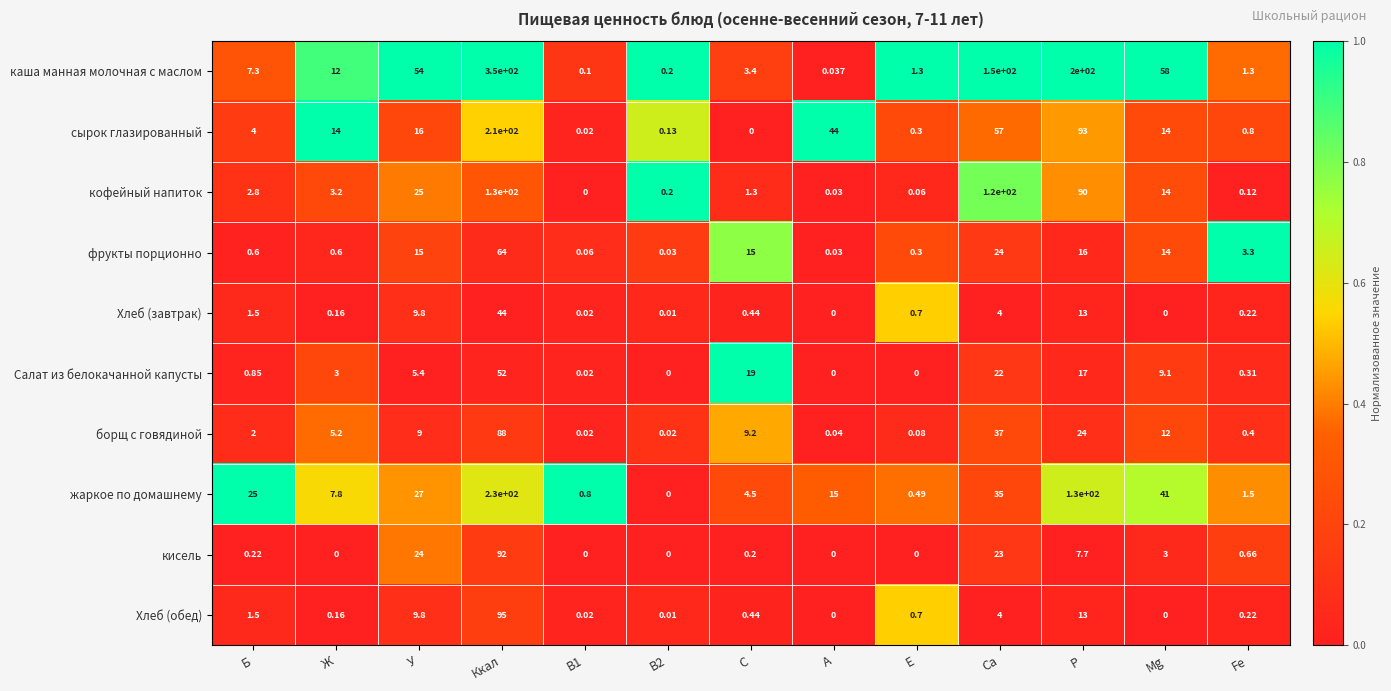

Which category has the highest value in the Хлеб (обед) series?

Ккал